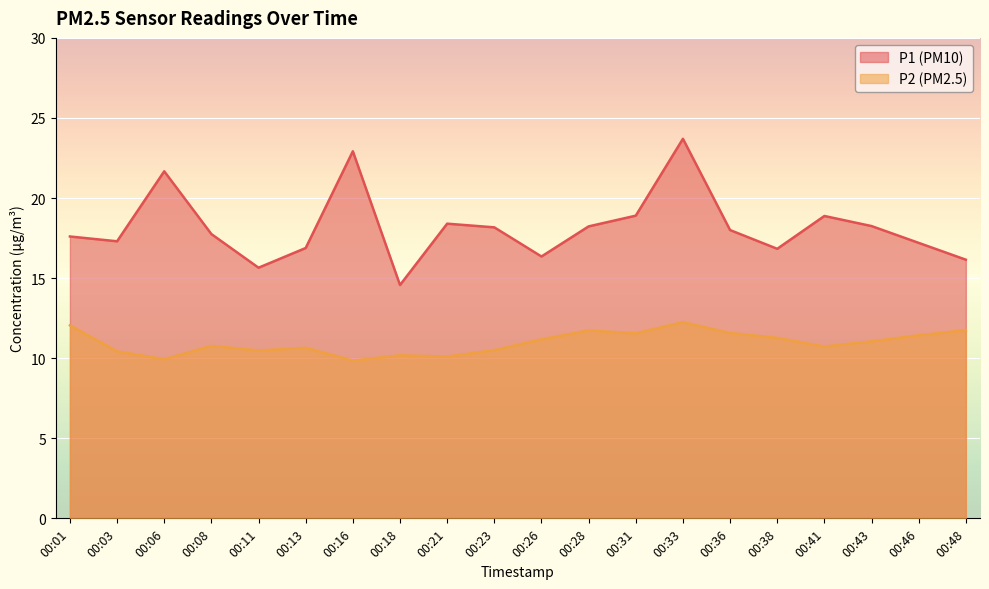

What is the average value of the P1 series?

18.2